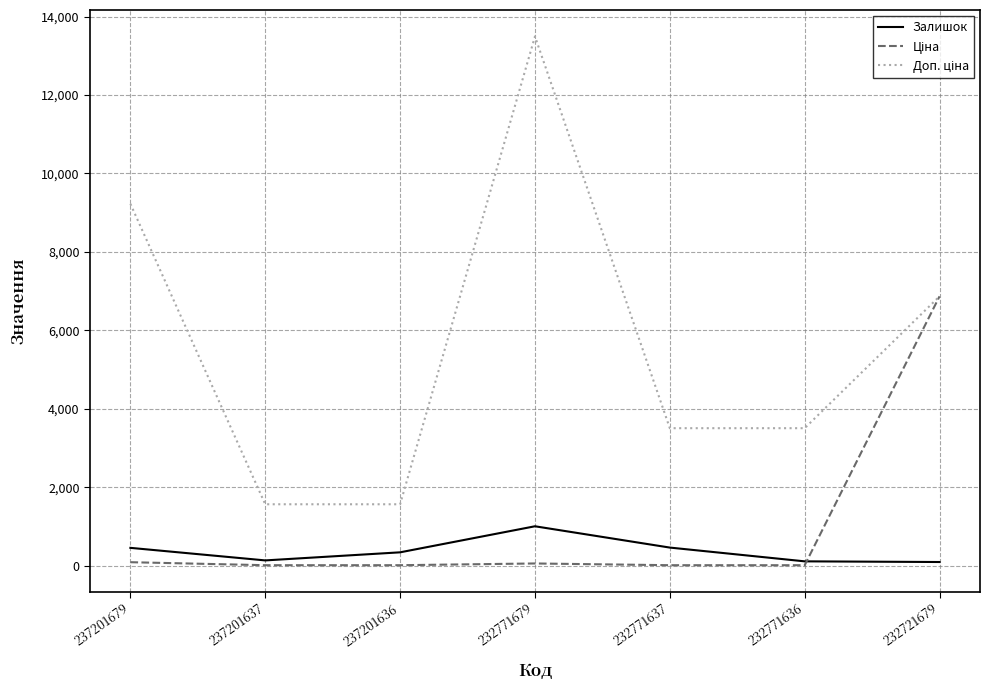

Which label corresponds to the largest value in the chart?

232771679